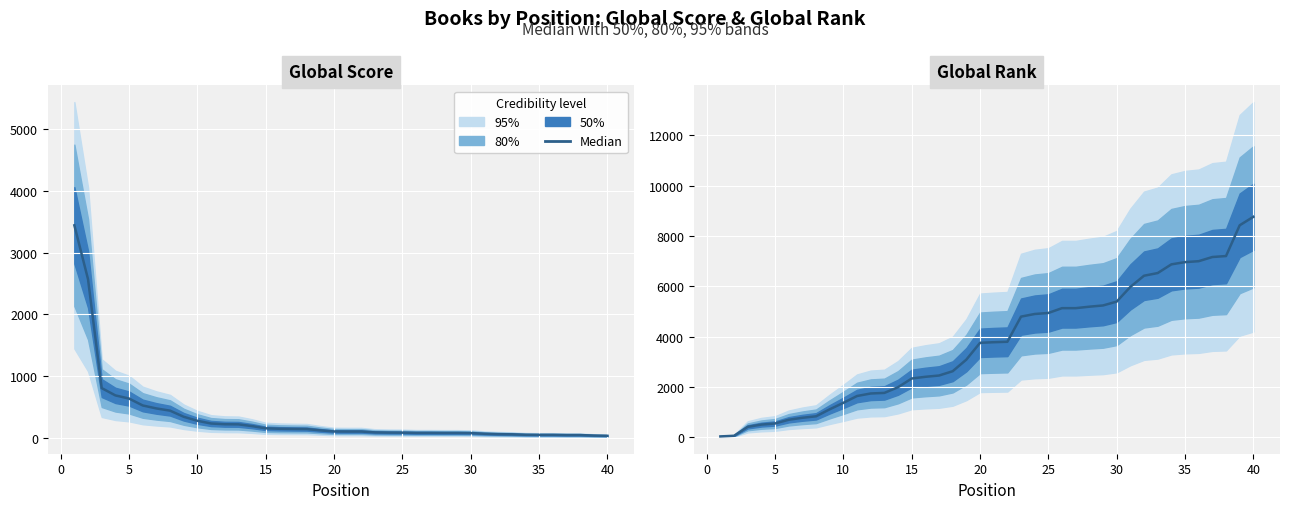

What is the sum of all values?

149900